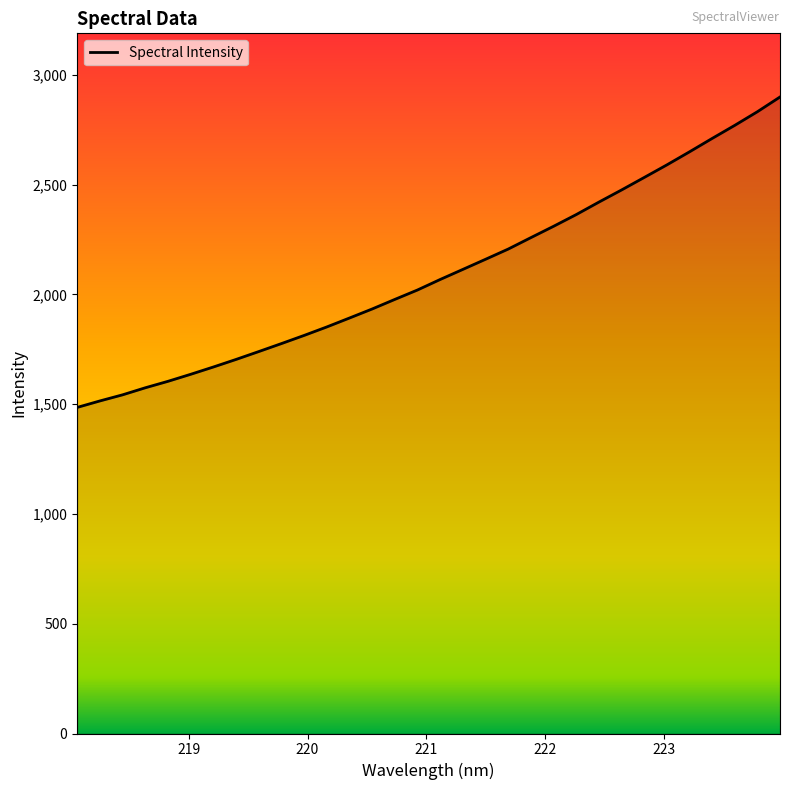

What is the smallest value displayed?

1485.1